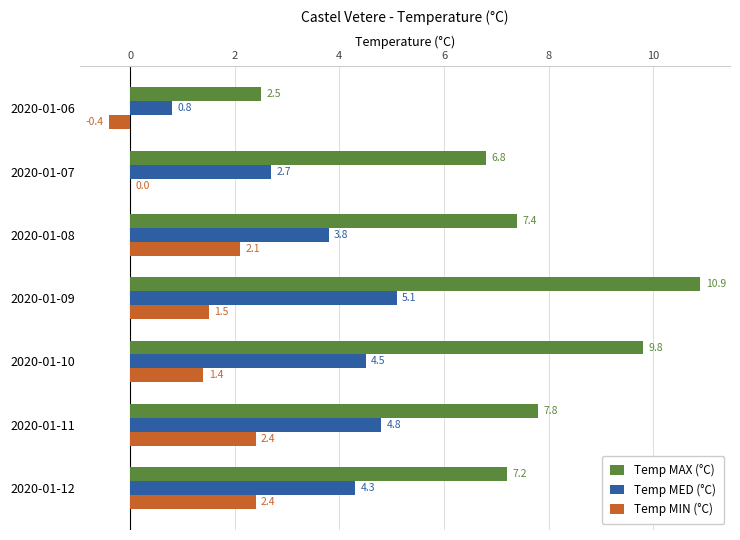

What is the sum of the Temp MED (°C) values at 2020-01-08 and 2020-01-11?

8.6